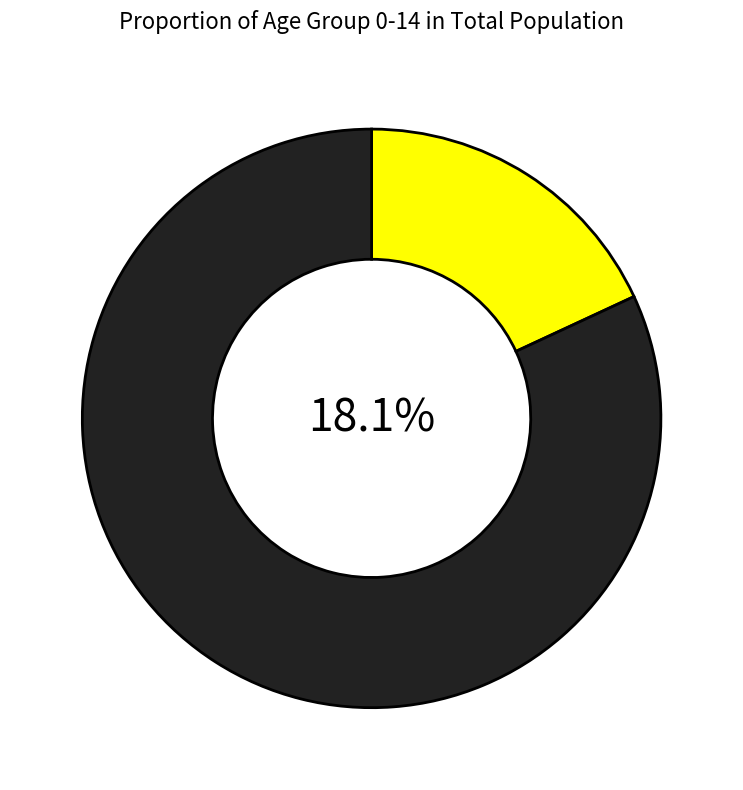

Combined, do 11 and 14 account for over 50%?

No